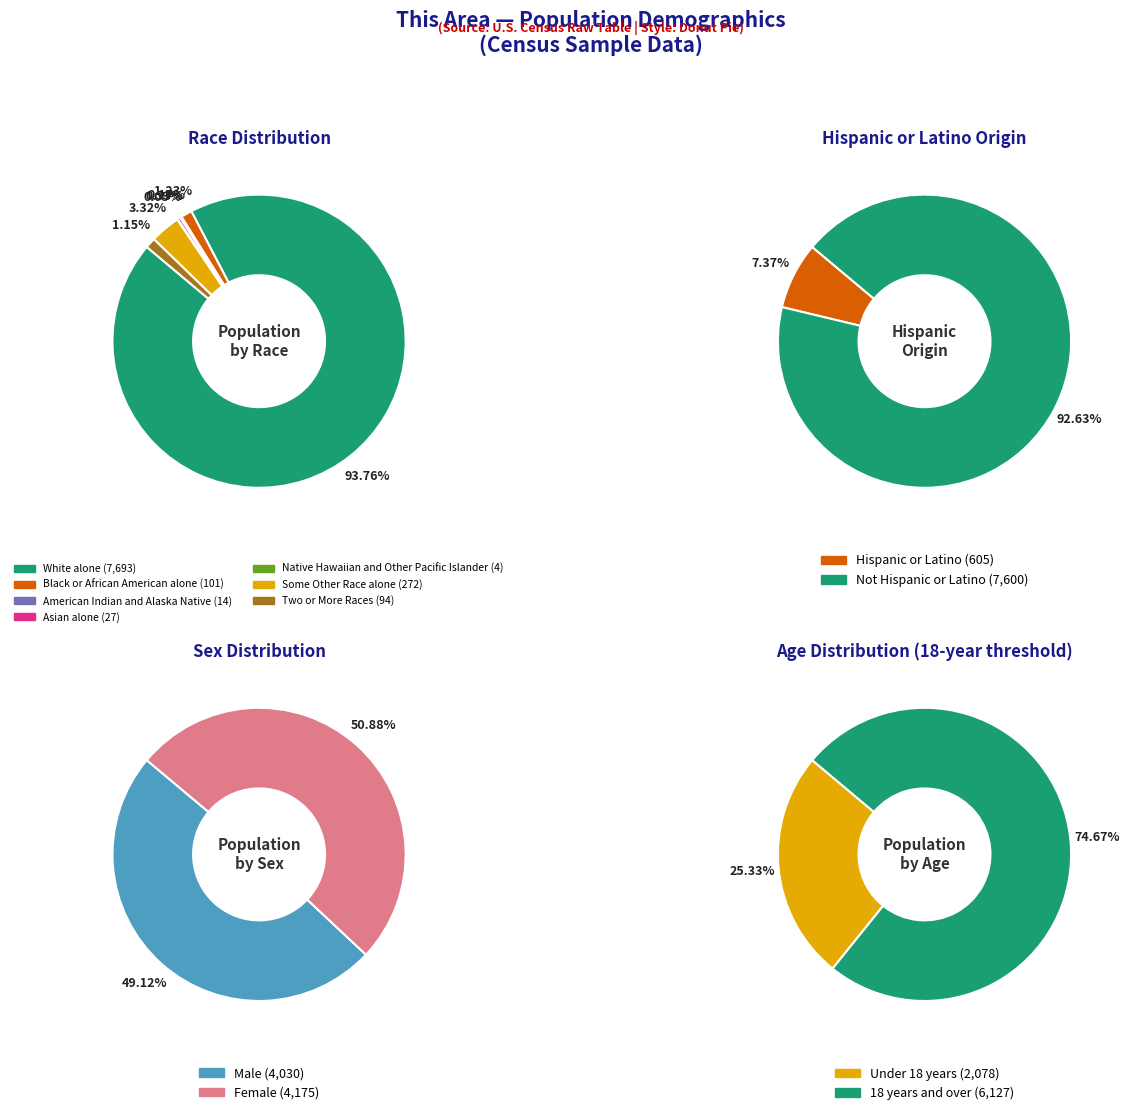

What percentage is NOT represented by American Indian and Alaska Native?

99.8%